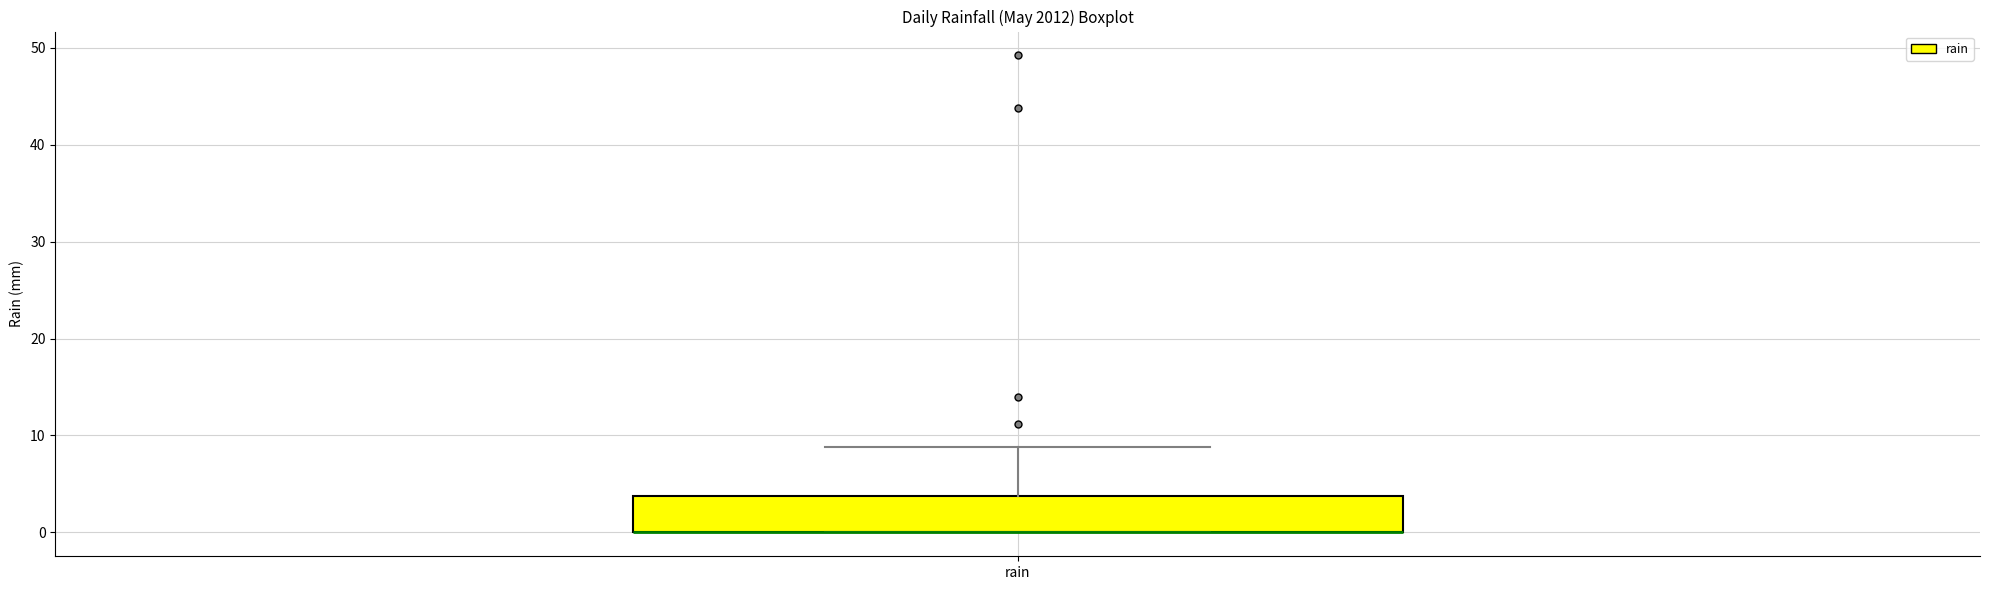

Read this box plot against the y-axis: the position of the median line, the range covered by the box, and the ends of both whiskers. The values are not printed on the chart, so give them approximately, as read against the axis.

median 0 (drawn on the box's lower edge), box 0 to 4, whiskers 0 to 9